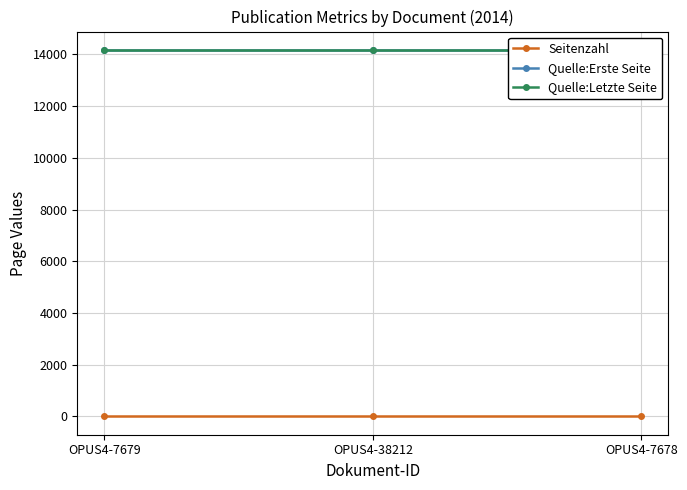

What is the label of the 3rd point from the left?

OPUS4-7678